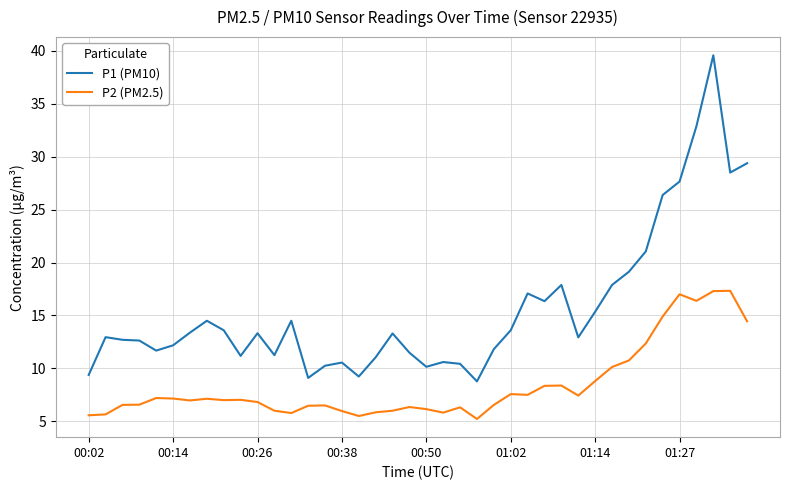

Which series has the largest range (max minus min)?

P1 (PM10)